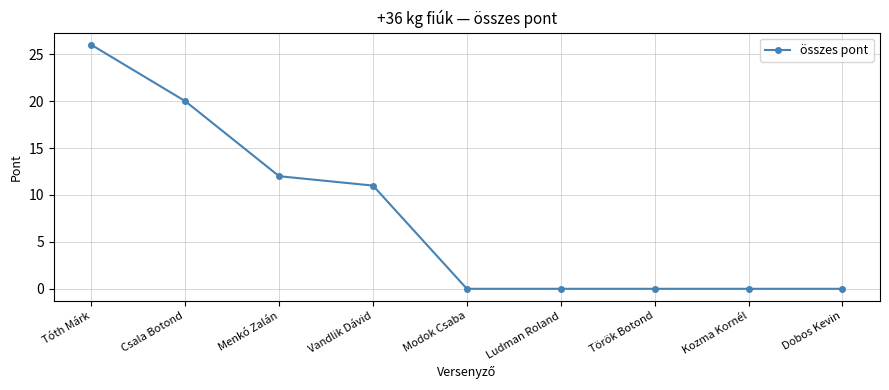

Reading left to right, transcribe all the data shown in this chart.

Tóth Márk=26	Csala Botond=20	Menkó Zalán=12	Vandlik Dávid=11	Modok Csaba=0	Ludman Roland=0	Török Botond=0	Kozma Kornél=0	Dobos Kevin=0